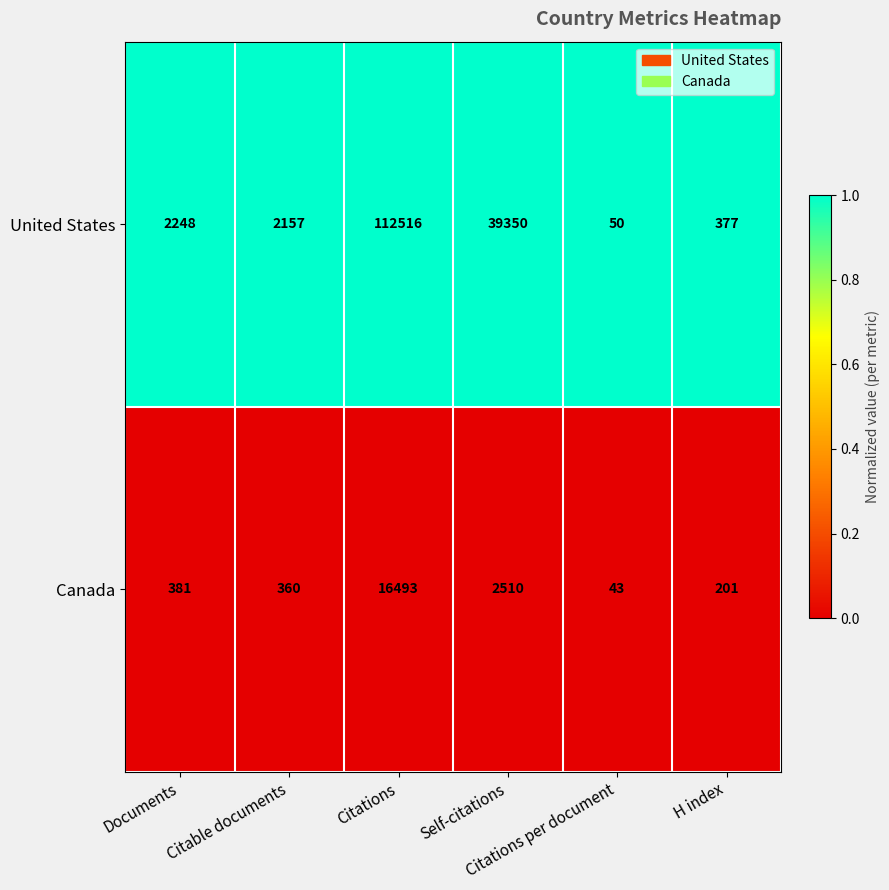

How many distinct data groups are displayed?

2